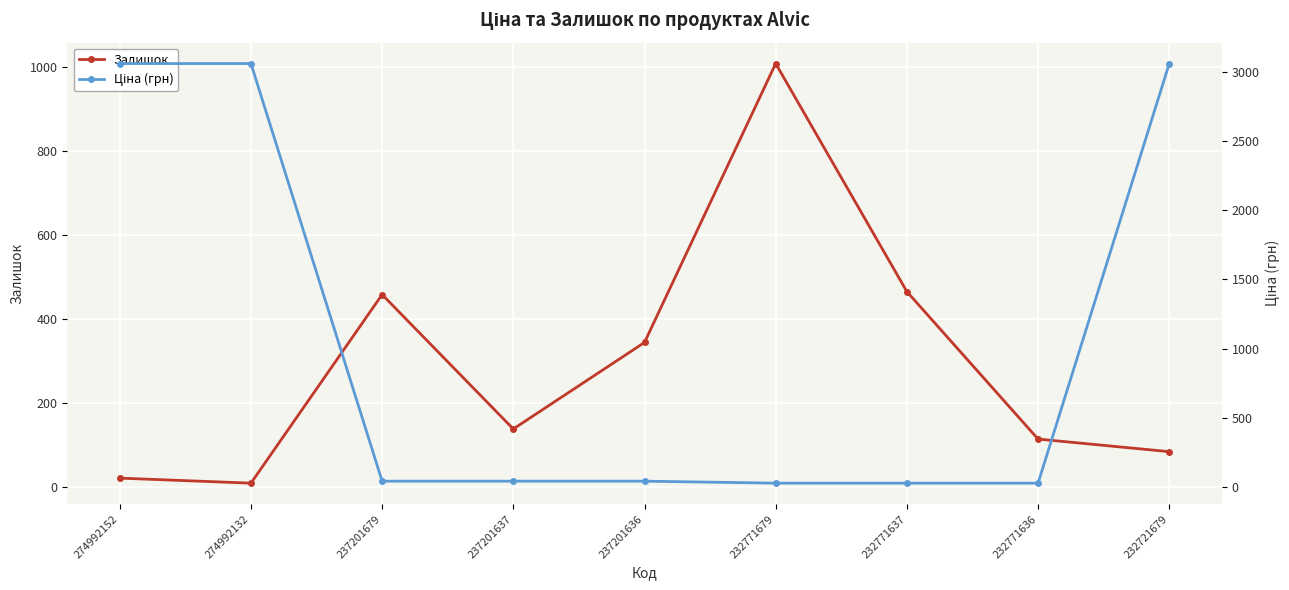

Reading left to right, transcribe all the data shown in this chart.

Залишок: 274992152=21.0	274992132=9.0	237201679=458.0	237201637=138.0	237201636=344.0	232771679=1008.0	232771637=465.0	232771636=114.0	232721679=84.0
Ціна (грн): 274992152=3059.7	274992132=3059.7	237201679=41.1	237201637=41.1	237201636=41.1	232771679=26.7	232771637=26.7	232771636=26.7	232721679=3059.7